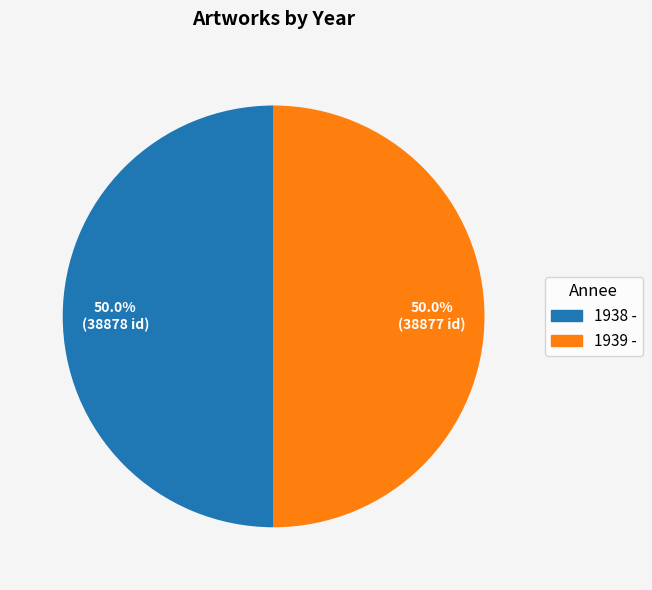

What percentage do 1939 - and 1938 - together represent?

100.0%